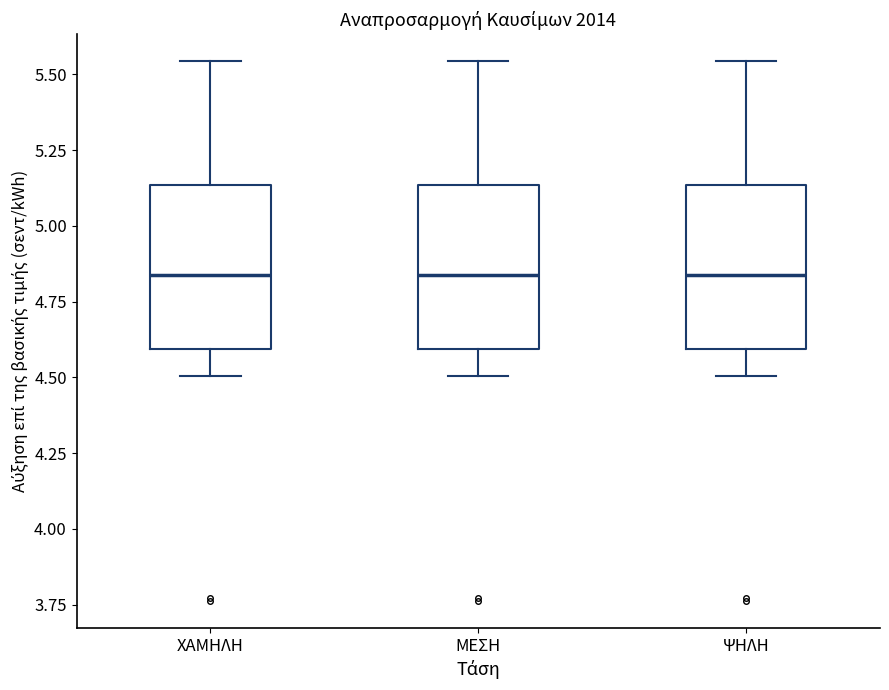

Where does the median line of the box for ΨΗΛΗ sit on the y-axis? The values are not printed on the chart, so give them approximately, as read against the axis.

4.85